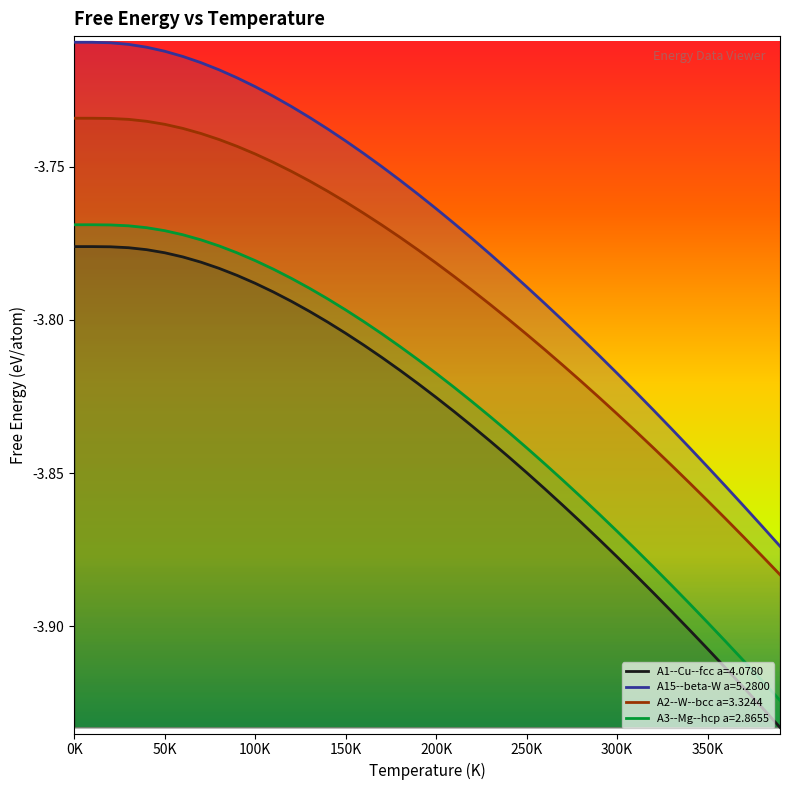

In A1--Cu--fcc a=4.0780, how many points are higher than both neighbors (excluding endpoints)?

1